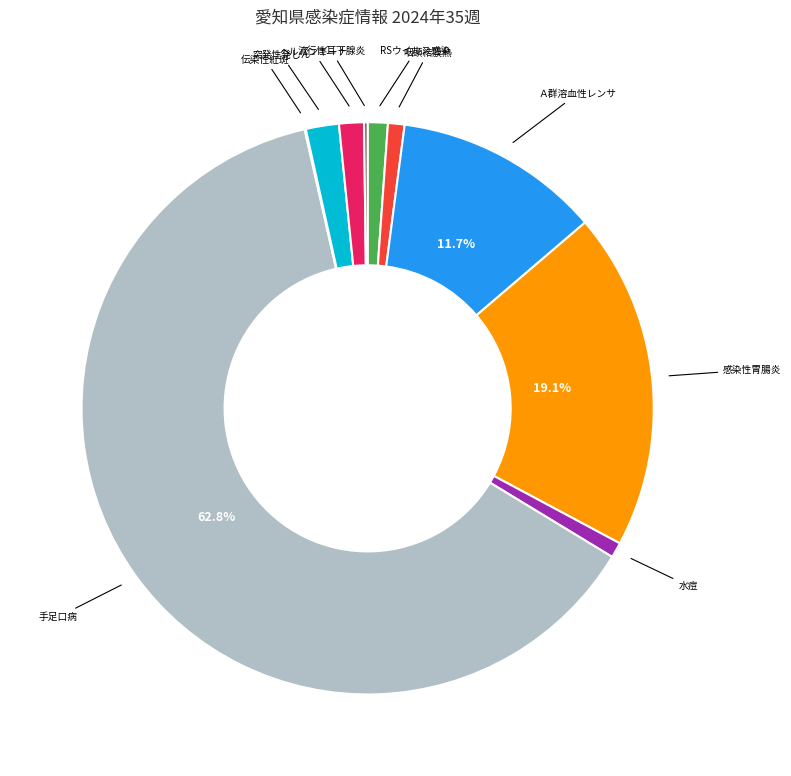

Is there any slice that represents more than half of the pie?

Yes